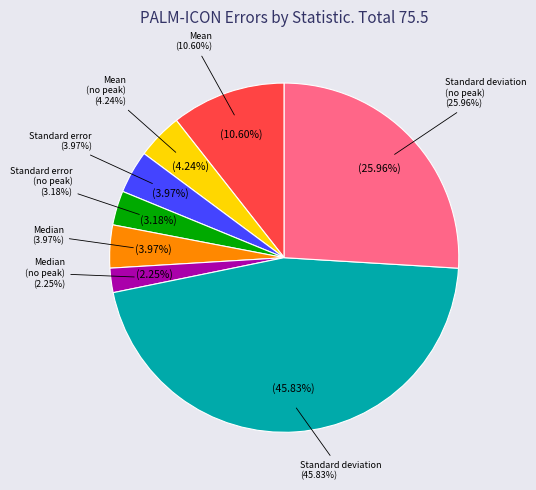

How many slices are in this pie chart?

8